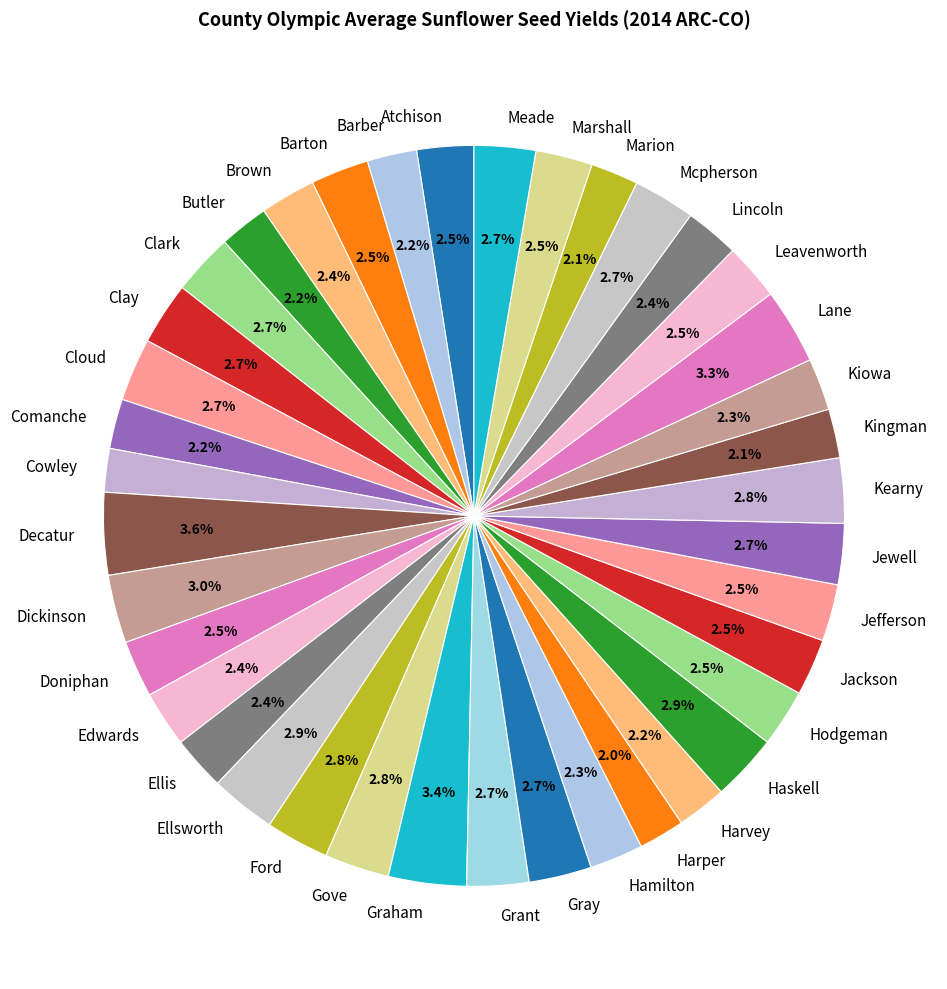

To the nearest percent, what is the difference between the largest and smallest slice percentages?

2%